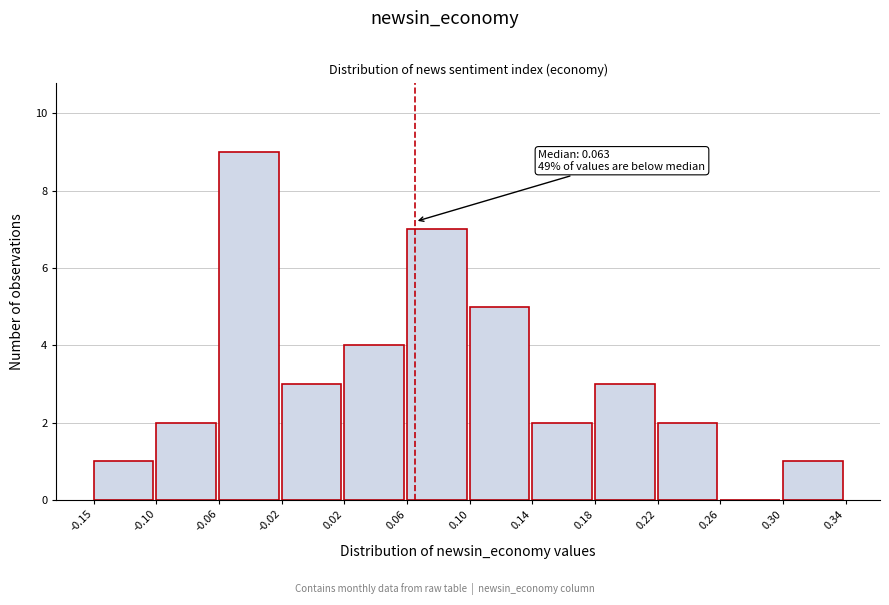

Which range on the x-axis has the tallest bar?

-0.06 to -0.02